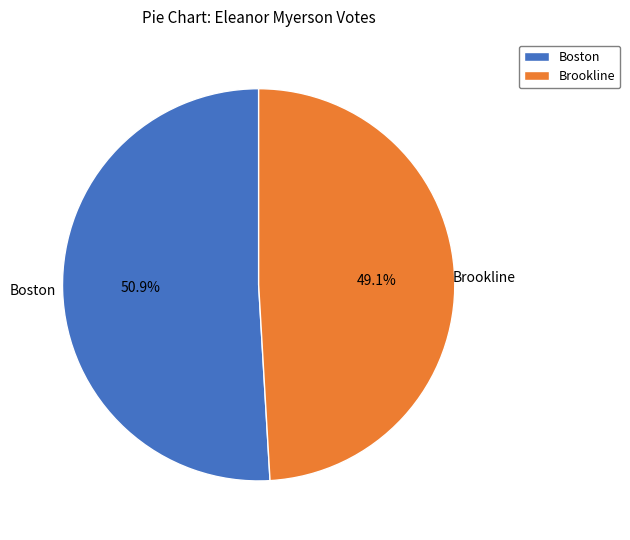

Approximately how many times larger is the value at Brookline compared to Boston?

1.0